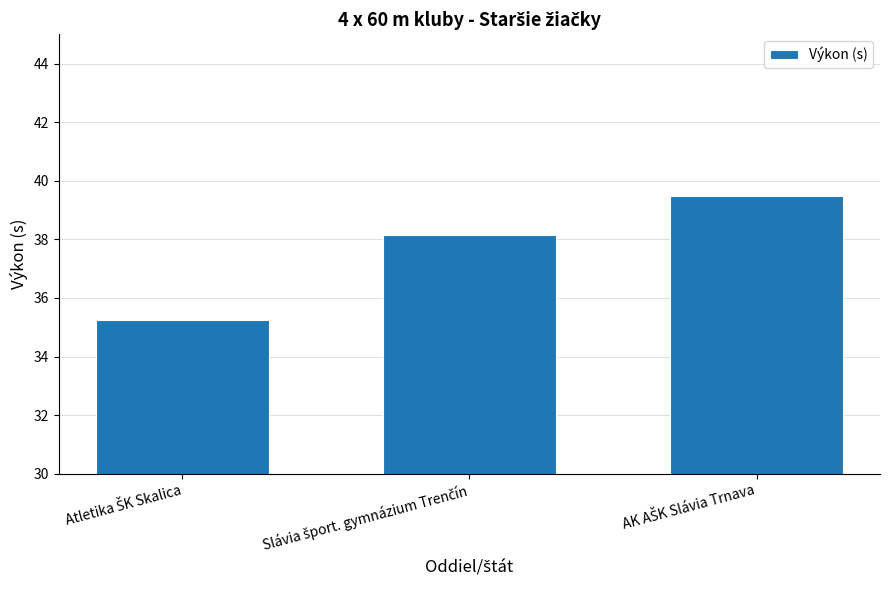

What is the value of the 1st bar from the left?

35.2